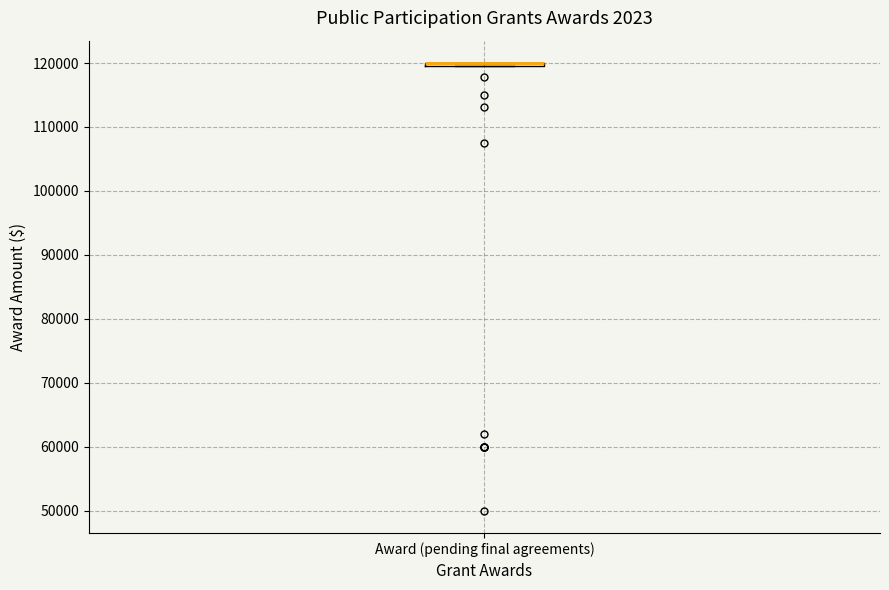

Where is the lower edge of the box for Award (pending final agreements) on the y-axis? The values are not printed on the chart, so give them approximately, as read against the axis.

119000